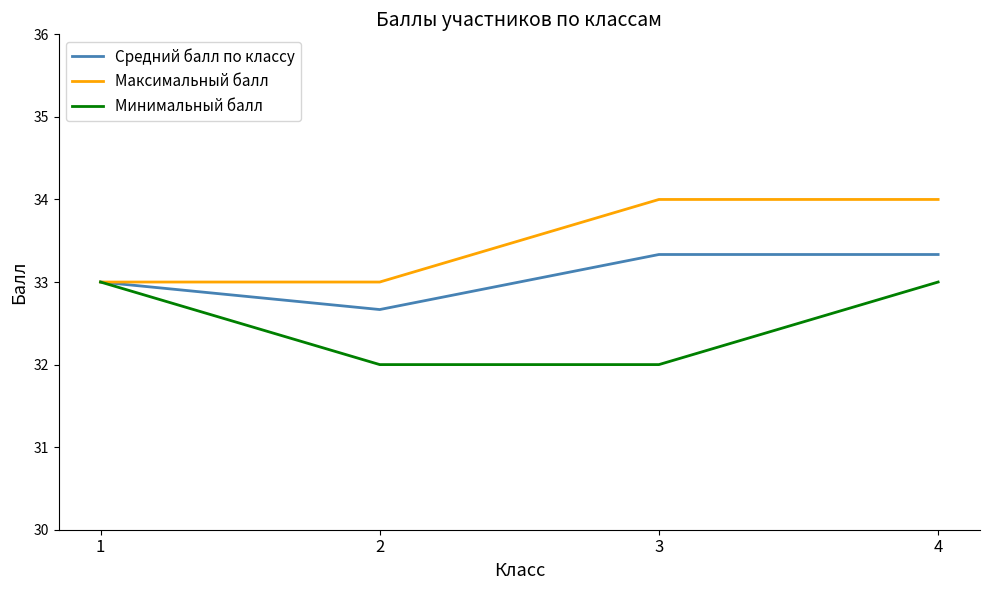

Which series has the largest total across all categories?

Максимальный балл